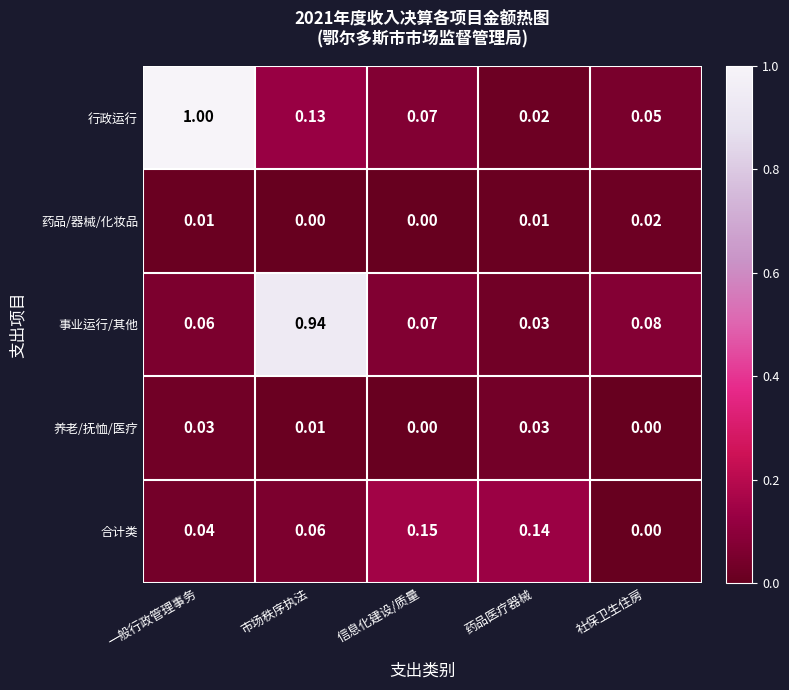

Between 一般行政管理事务 and 信息化建设/质量, which series saw the biggest shift?

行政运行